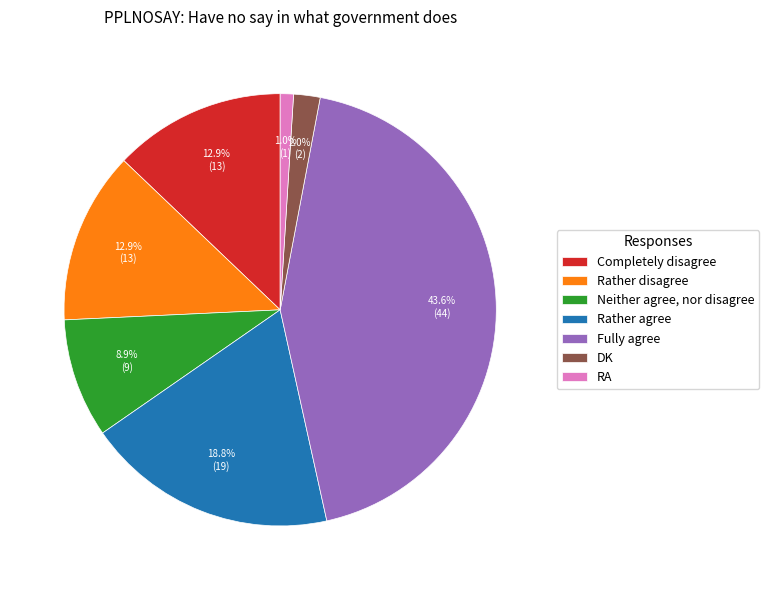

Approximately how many times larger is the value at Rather agree compared to Neither agree, nor disagree?

2.1